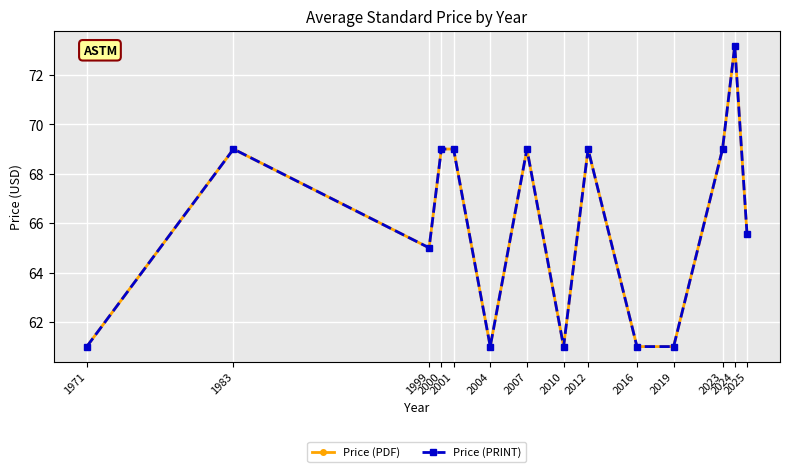

Does the chart have visible grid lines?

Yes